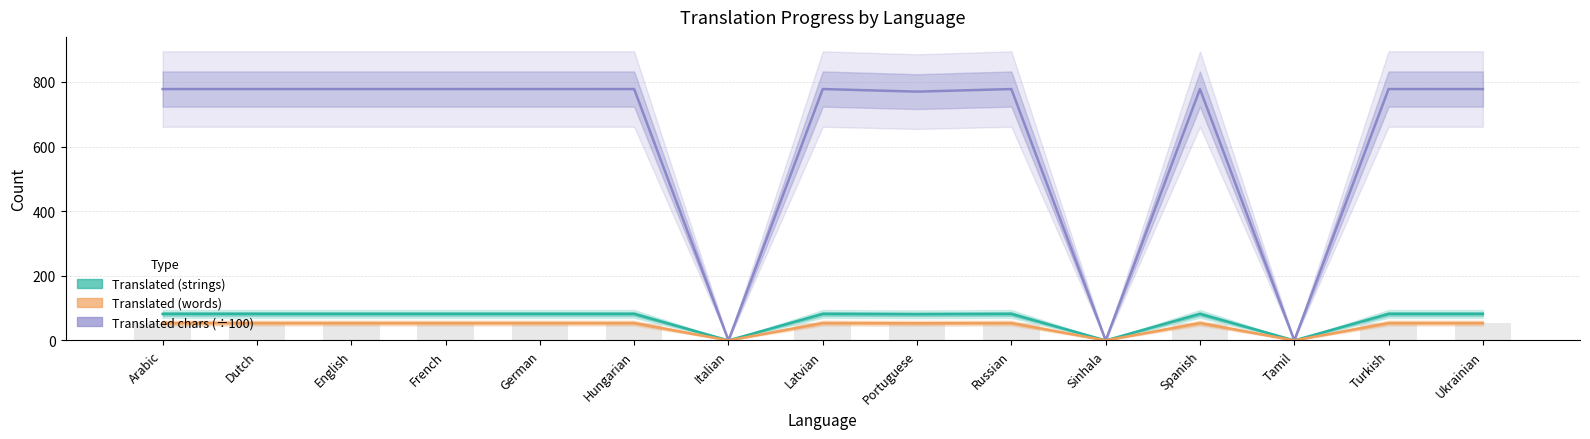

How many positive values does the Translated (strings) series have?

12